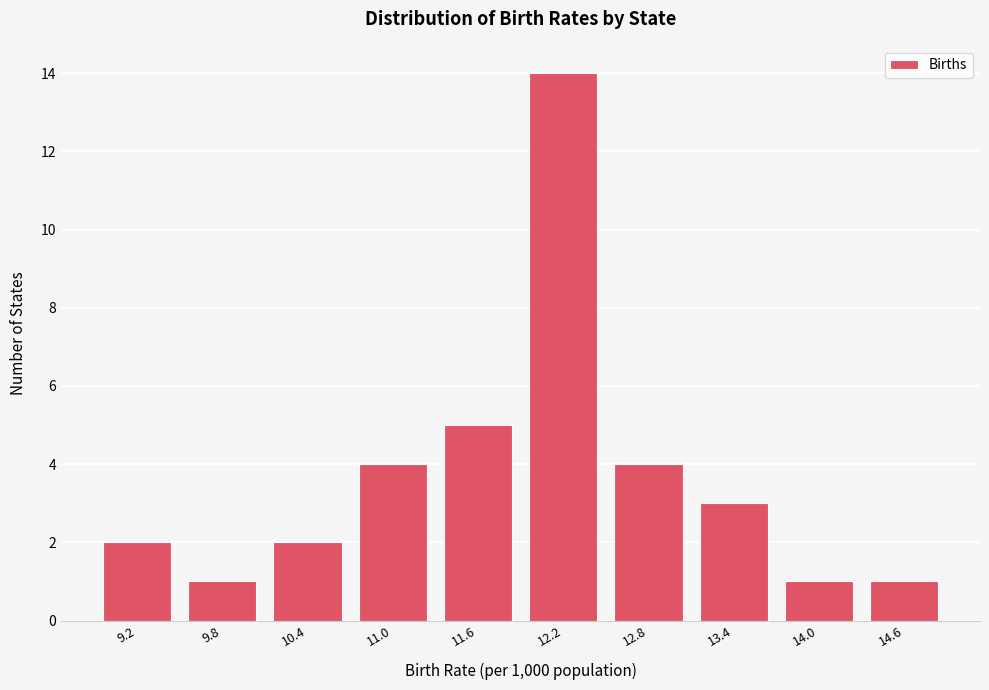

Reading left to right, list all the values displayed in this chart.

9.2=2	9.8=1	10.4=2	11.0=4	11.6=5	12.2=14	12.8=4	13.4=3	14.0=1	14.6=1